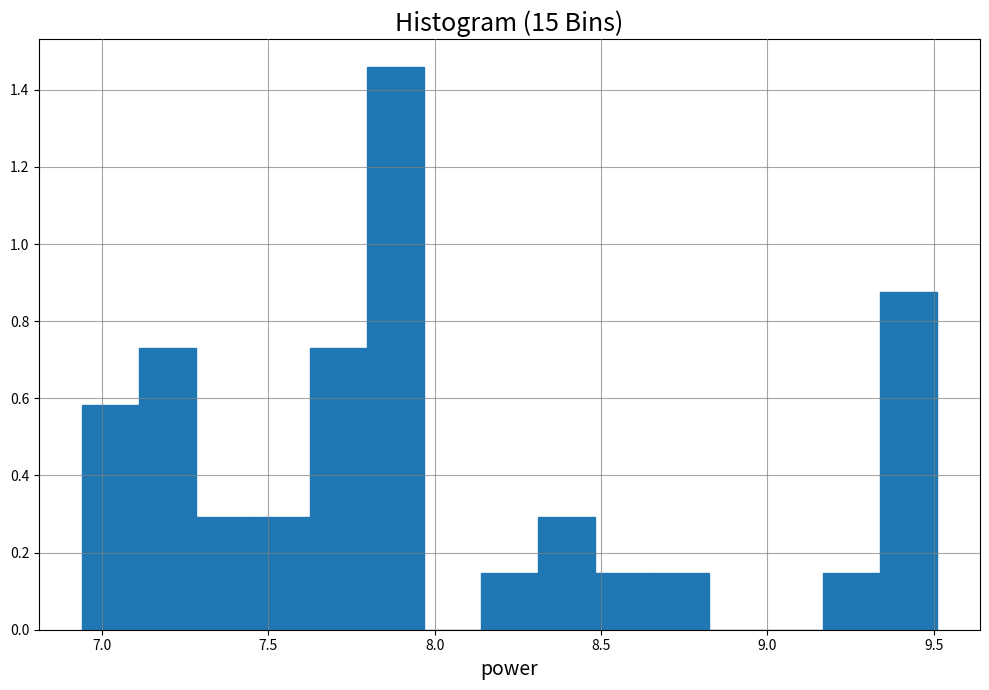

Around what value on the x-axis is the tallest bar? Give the approximate position of its centre, as read against the axis.

7.90